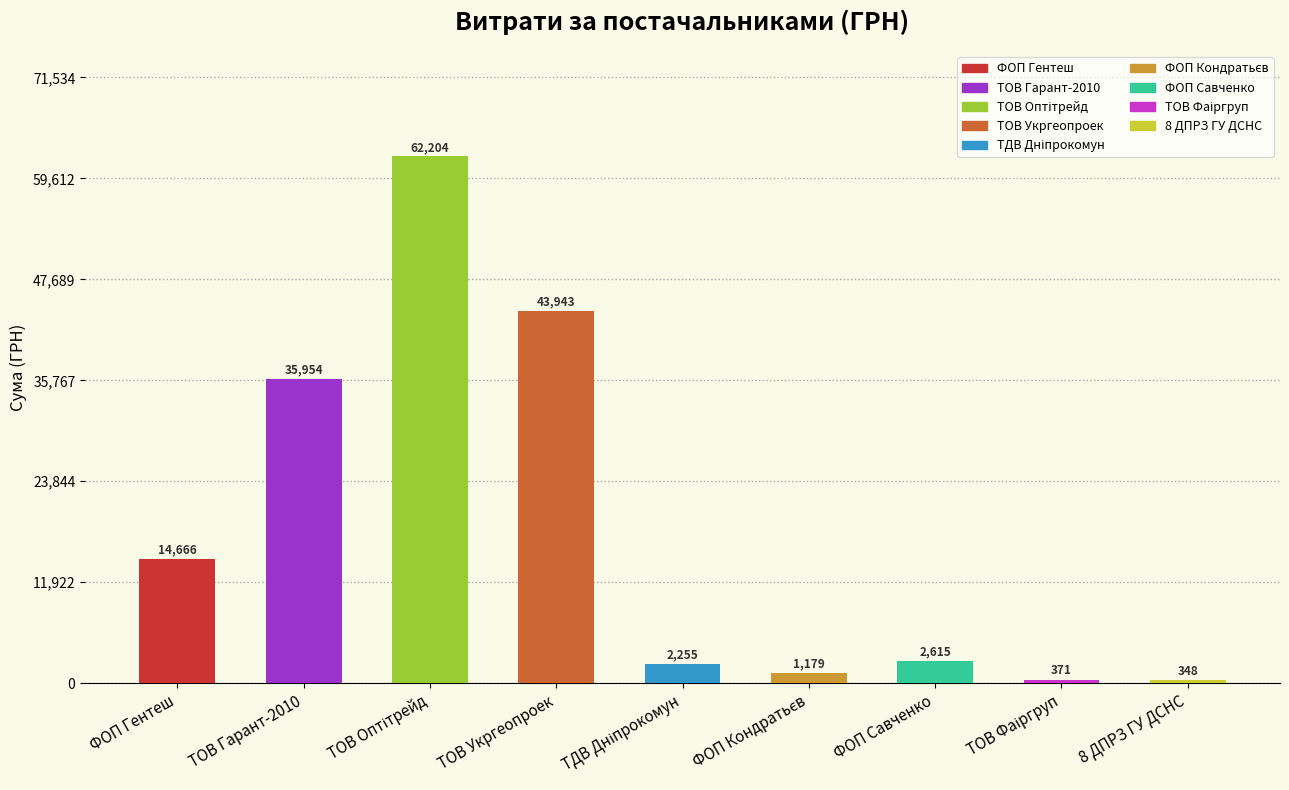

Which has a higher value, ФОП "Гентеш Й.Я." or ТОВ "Гарант-2010"?

ТОВ "Гарант-2010"